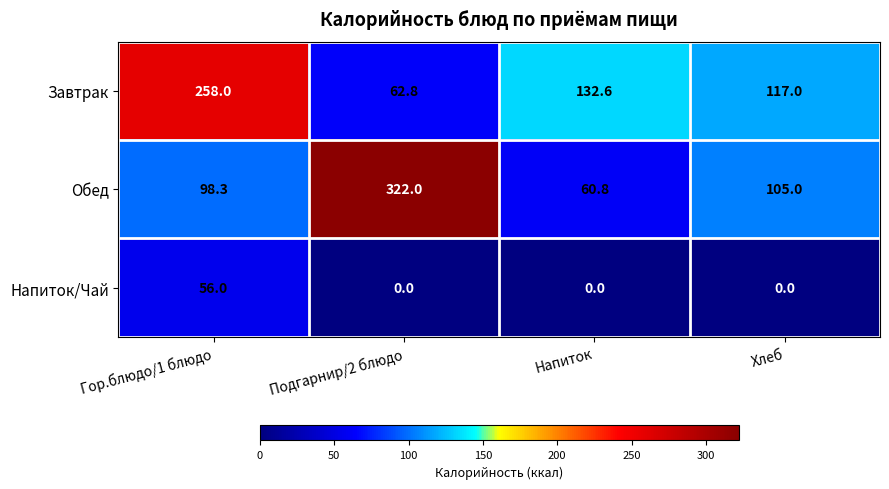

Reading right to left, extract all data points from this chart.

Завтрак: 117.0	132.6	62.8	258.0
Обед: 105.0	60.8	322.0	98.3
Напиток/Чай: 0.0	0.0	0.0	56.0